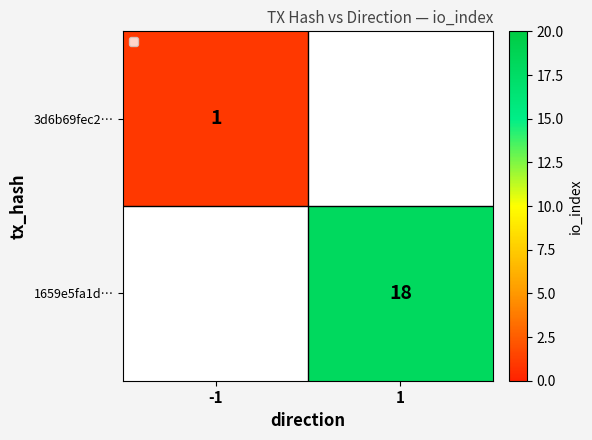

The value of 1659e5fa1d… at 1 is 24.4. True or false?

False